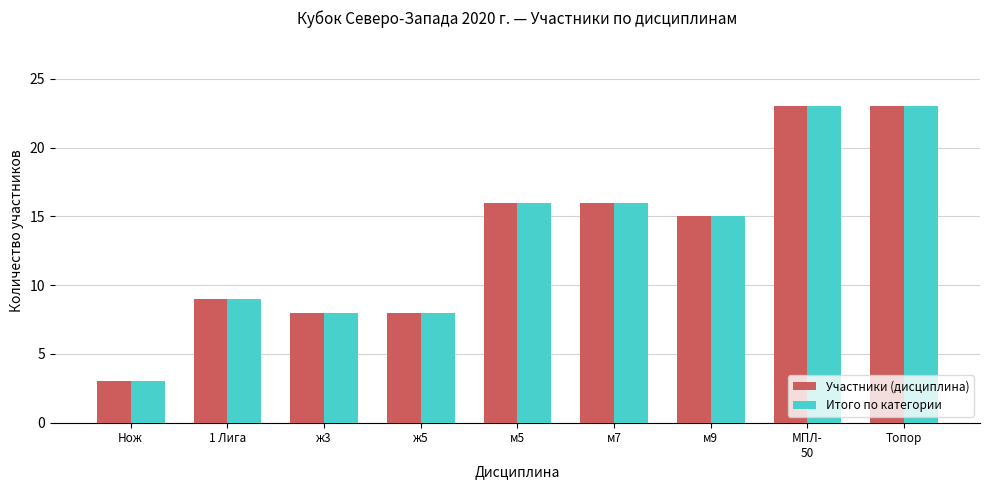

True or false: Итого по категории has a value of 9 at МПЛ-
50.

False